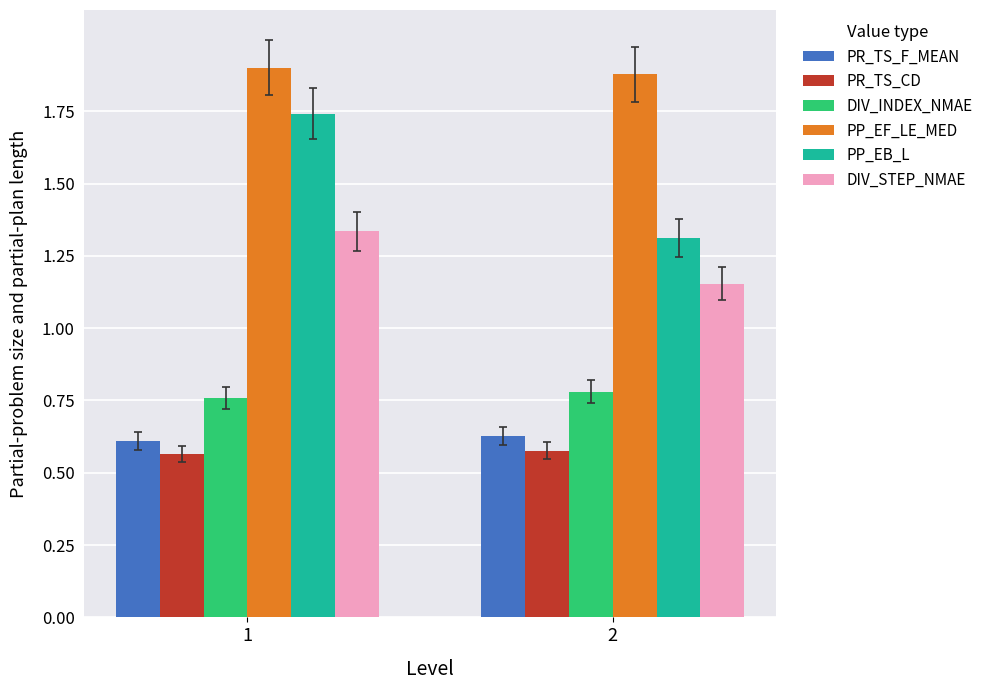

Rank the categories by DIV_STEP_NMAE value from lowest to highest.

2, 1